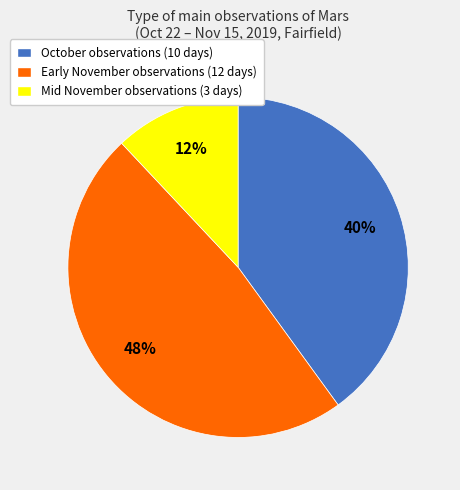

Rank the categories by value from highest to lowest.

Early November observations (12 days), October observations (10 days), Mid November observations (3 days)